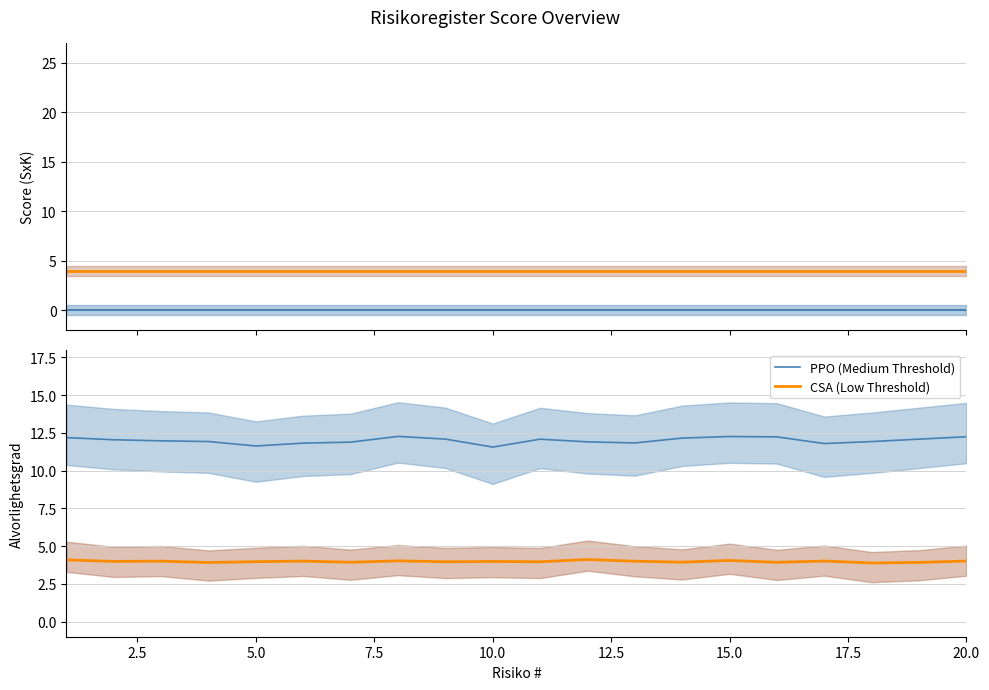

True or false: Risk Score and PPO (Medium Threshold) intersect in this chart.

False